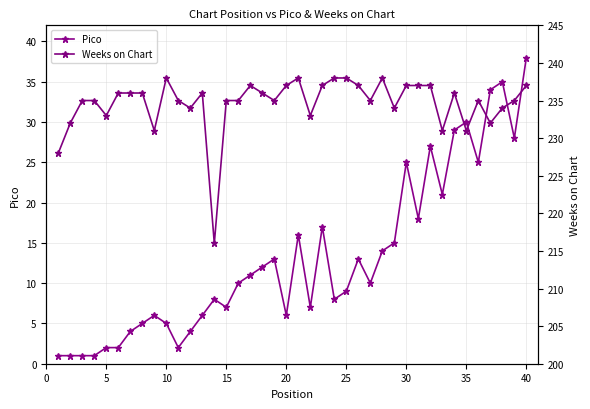

True or false: Weeks on Chart and Pico cross at least once.

False